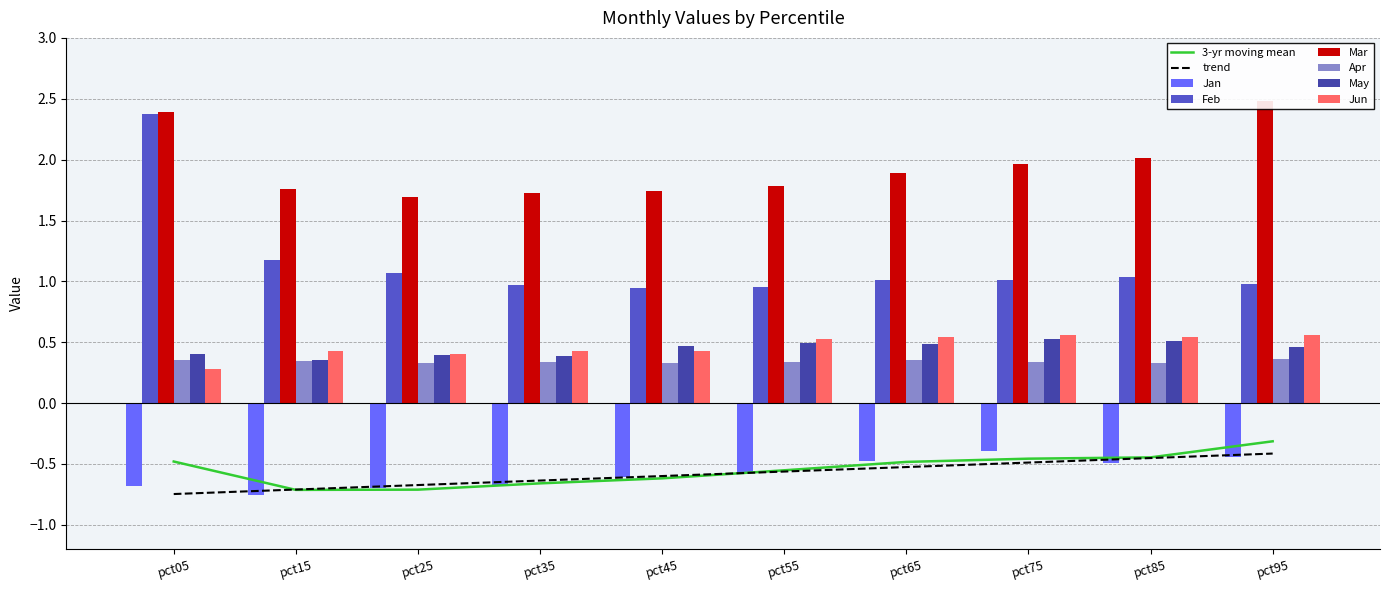

At which category is the sum across all series the highest?

pct05